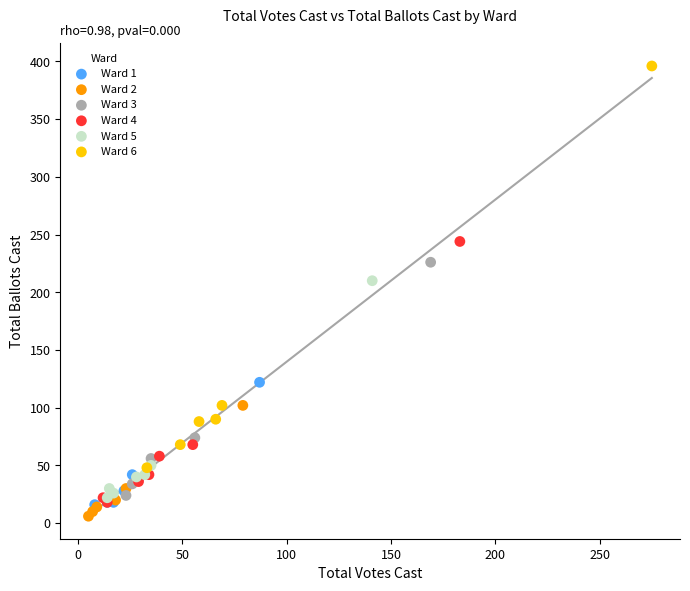

Which series has the largest Y range (max minus min)?

Ward 6